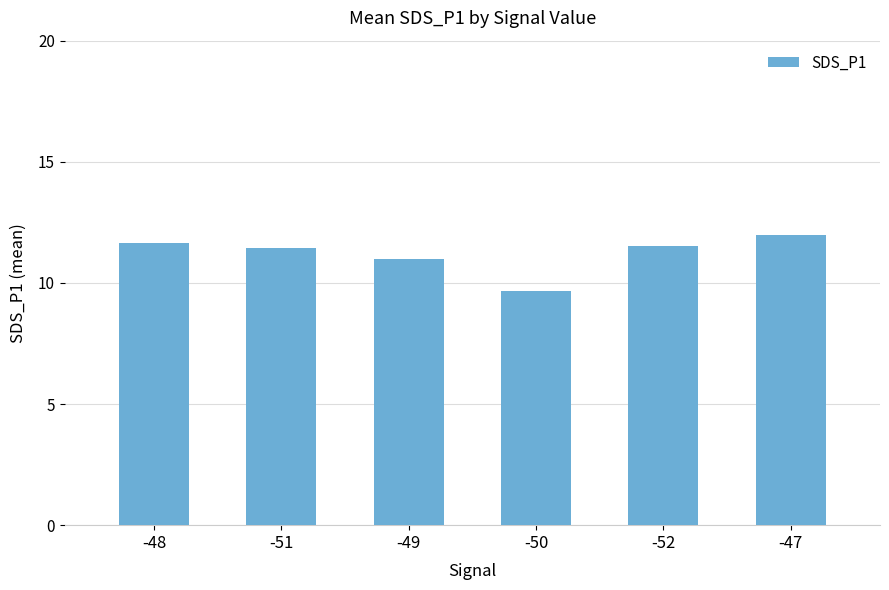

The chart shows a value of 9.7 at -50. True or false?

True